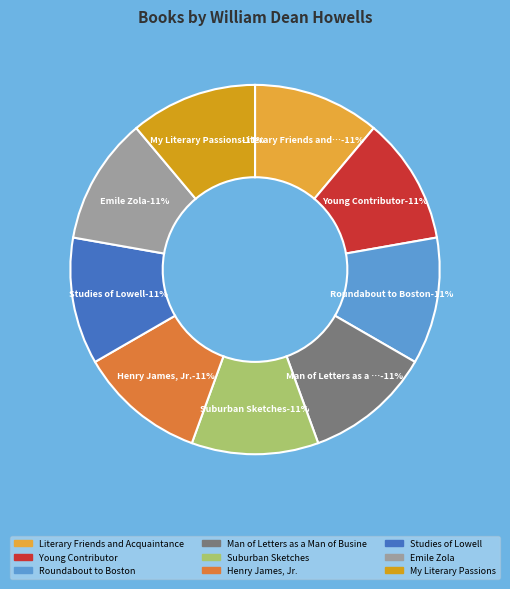

What is the largest slice in the pie chart?

Roundabout to Boston